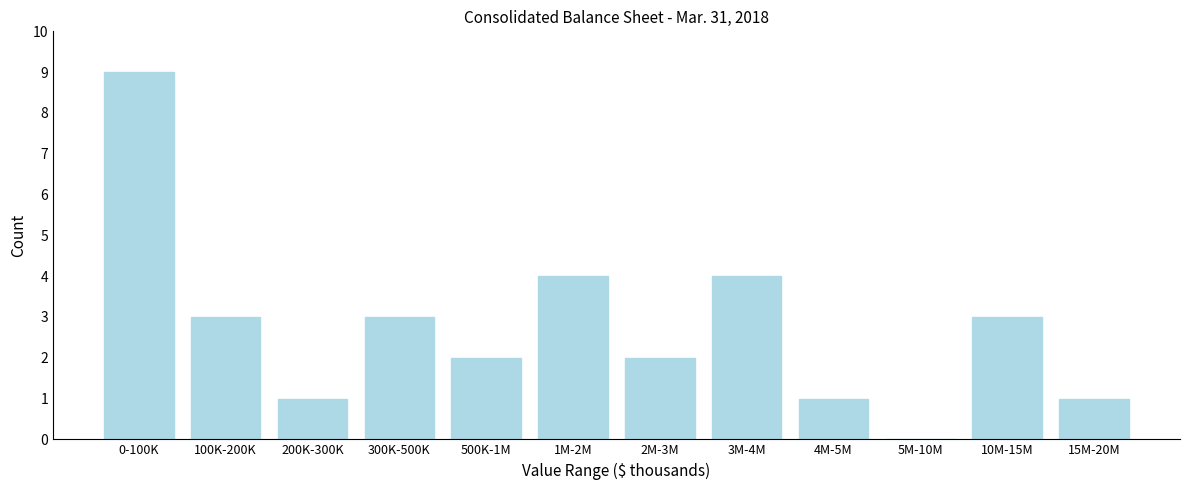

Reading left to right, transcribe all the data shown in this chart.

0-100K=9	100K-200K=3	200K-300K=1	300K-500K=3	500K-1M=2	1M-2M=4	2M-3M=2	3M-4M=4	4M-5M=1	5M-10M=0	10M-15M=3	15M-20M=1